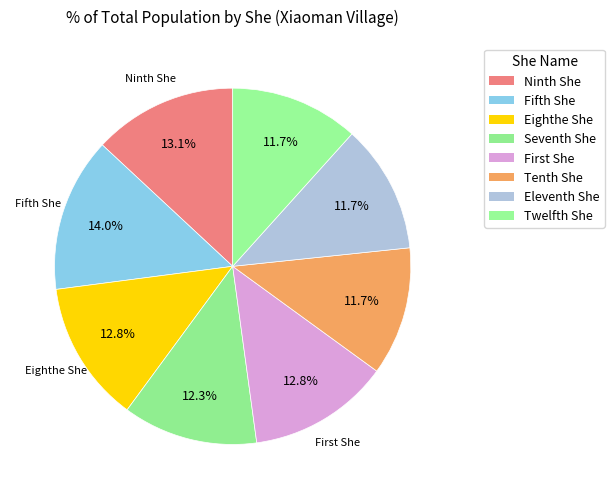

Rank the categories by value from highest to lowest.

Fifth She, Ninth She, Eighthe She, First She, Seventh She, Tenth She, Eleventh She, Twelfth She